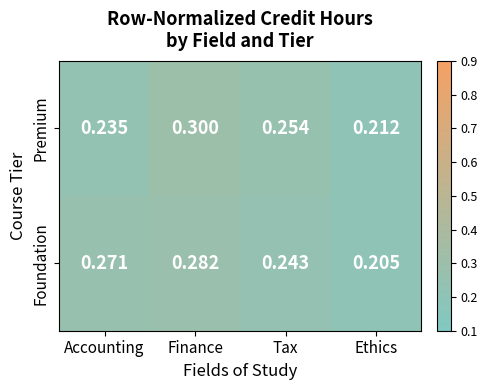

At how many categories does at least one series exceed 0?

4